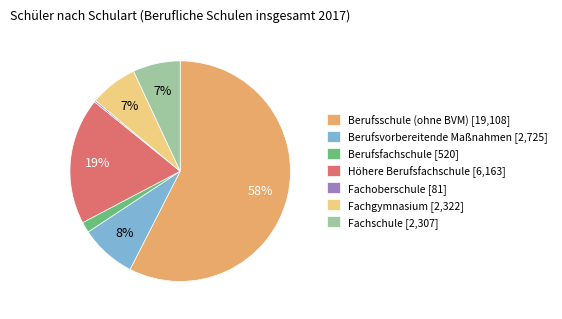

Which slice is the largest?

Berufsschule (ohne BVM)